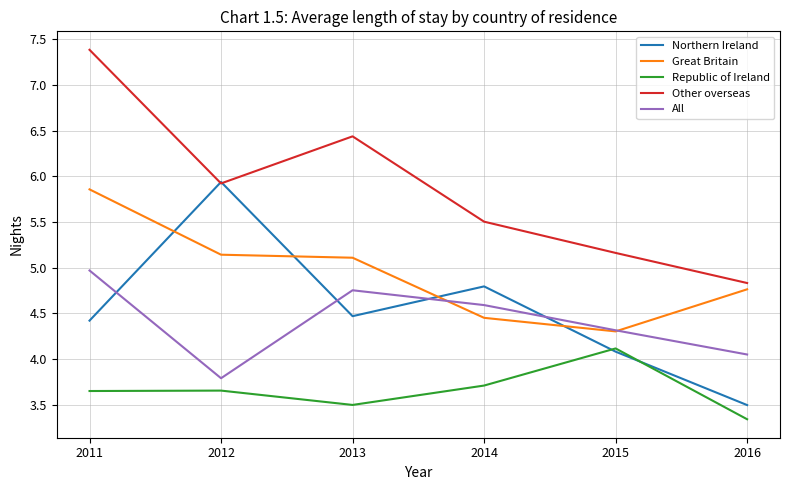

At which category does the chart reach its peak across all series?

2011